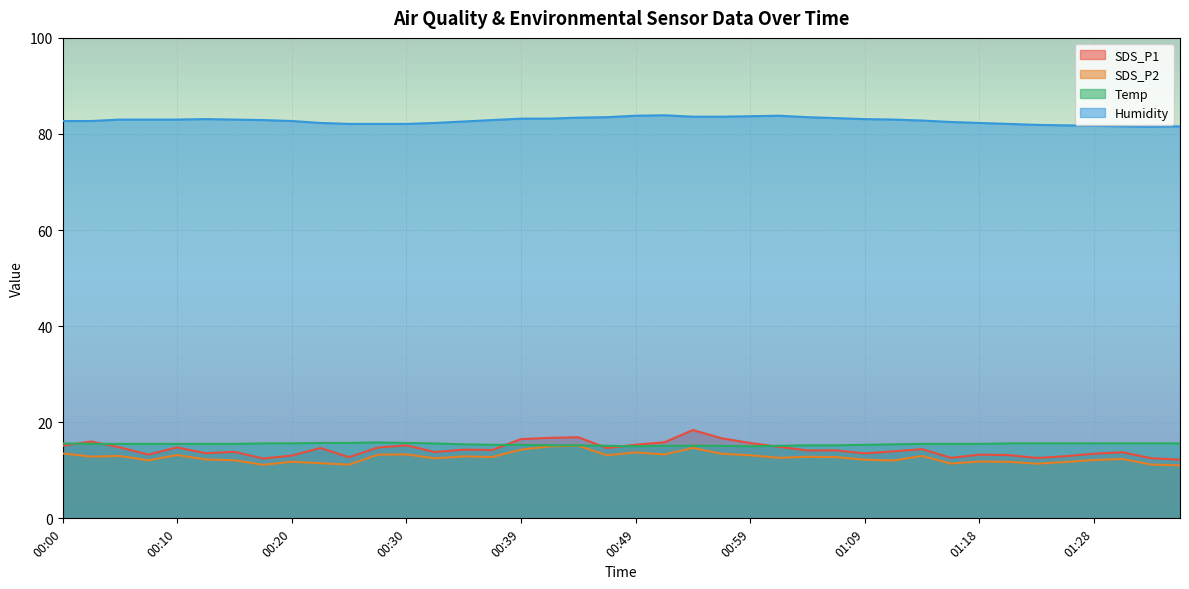

The value of SDS_P2 at 01:13 is 19.5. True or false?

False